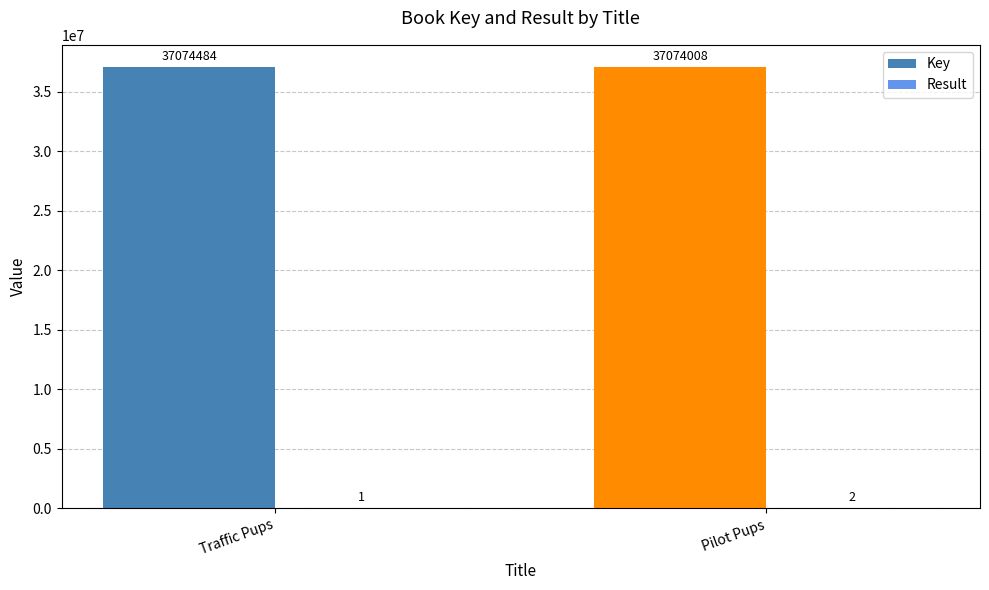

Read the Key value at Traffic Pups, to the nearest 50.

37074500